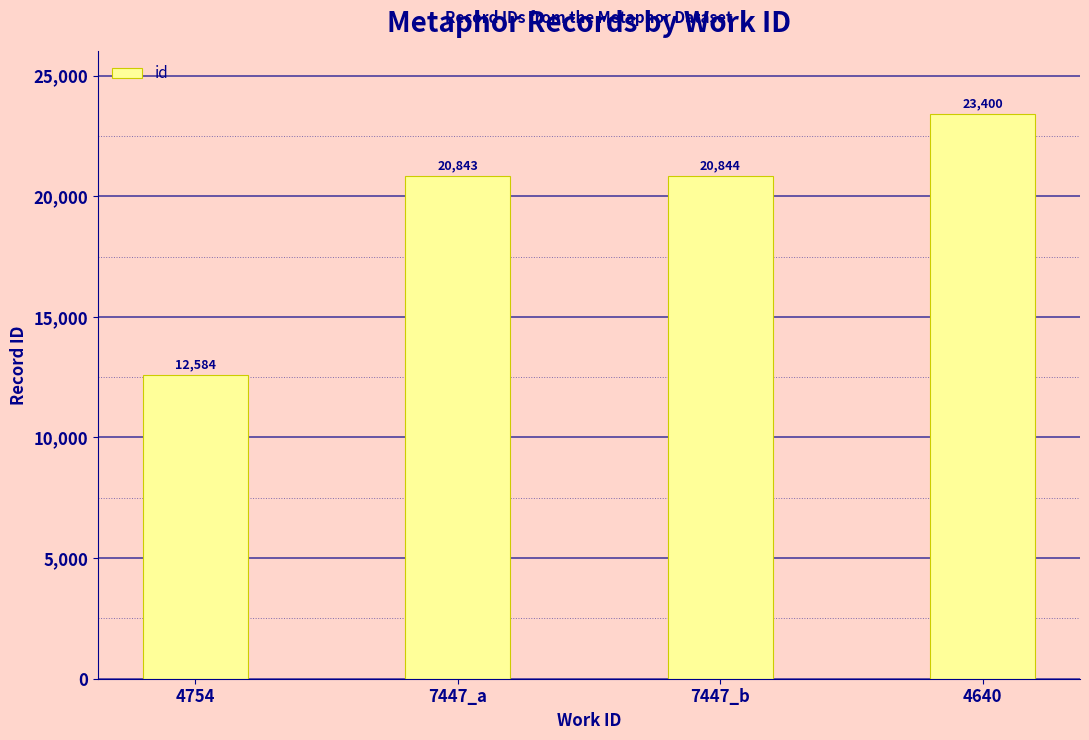

Which category has the highest value across all series?

4640